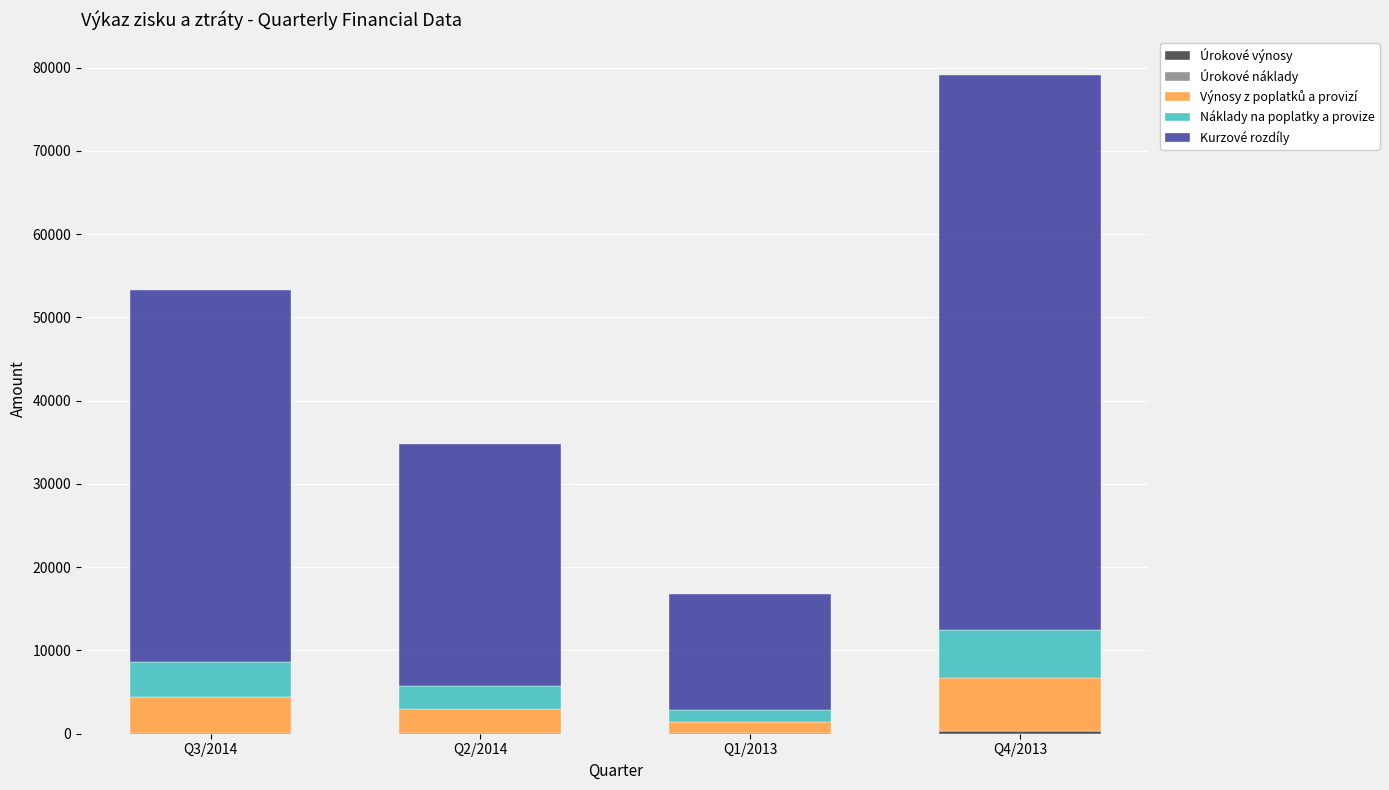

Are the bars grouped side by side (vs. stacked)?

No